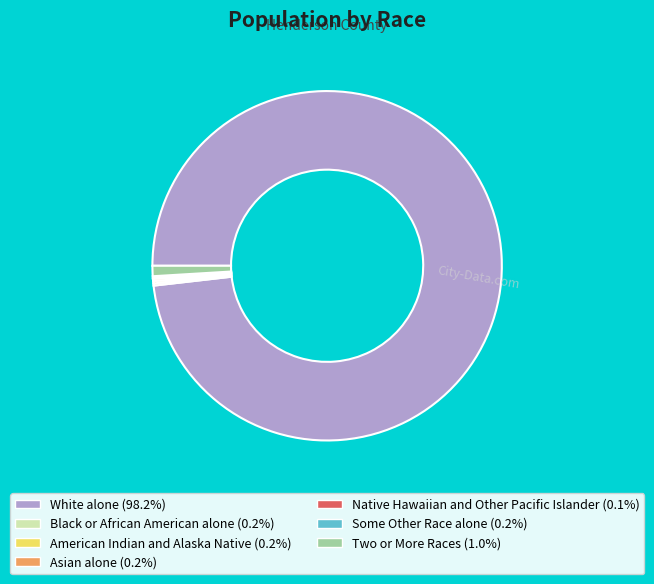

Which slice represents more than half of the pie?

White alone